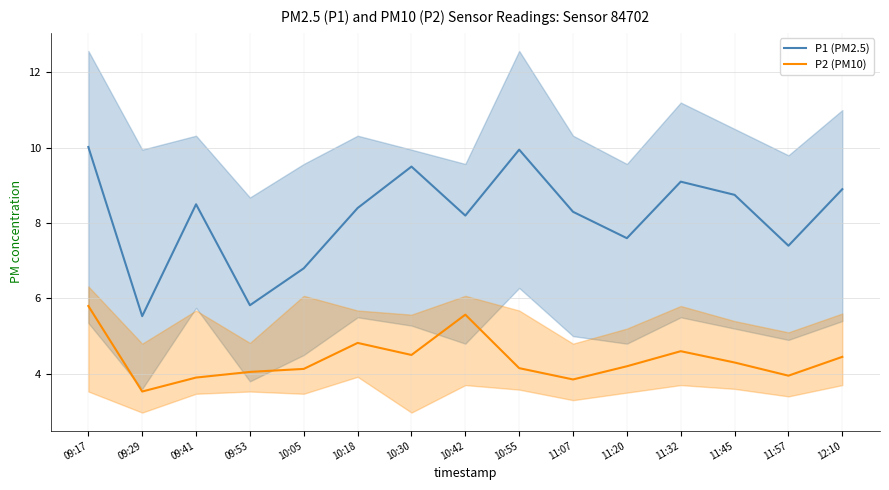

How many data points in P1 (PM2.5) are above 8?

10